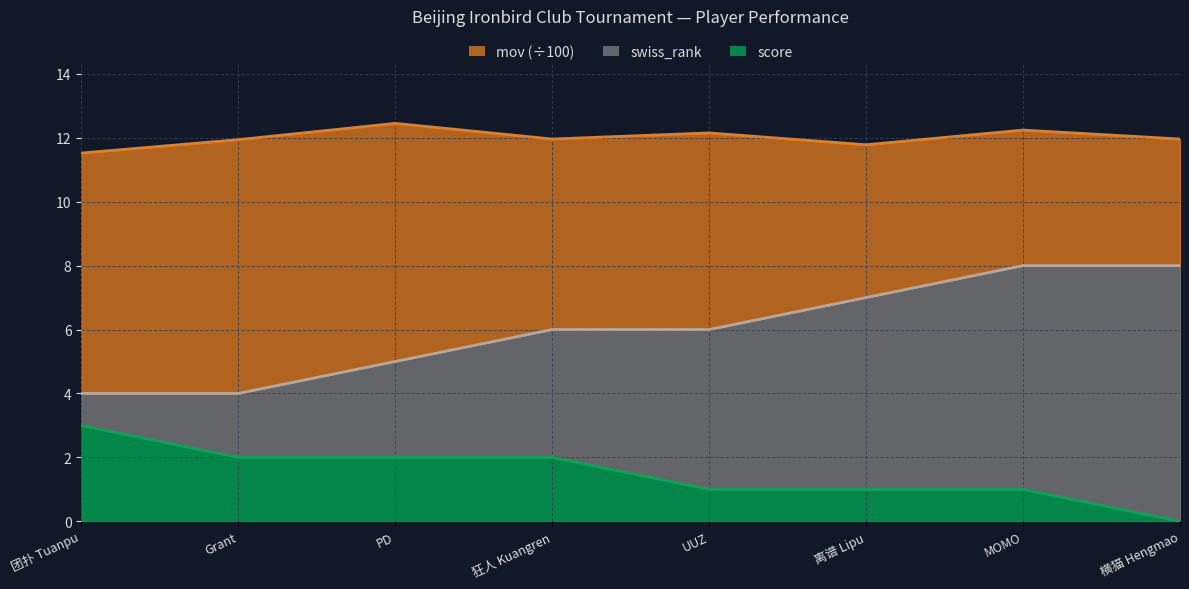

True or false: score and mov intersect in this chart.

False